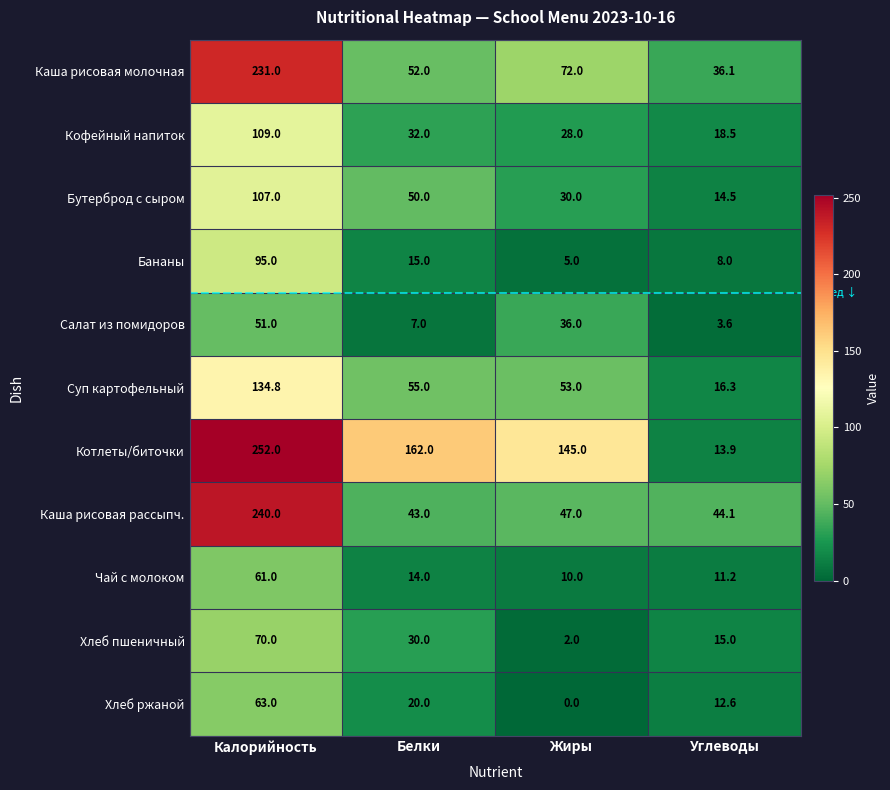

At which category is the sum across all series the highest?

Калорийность